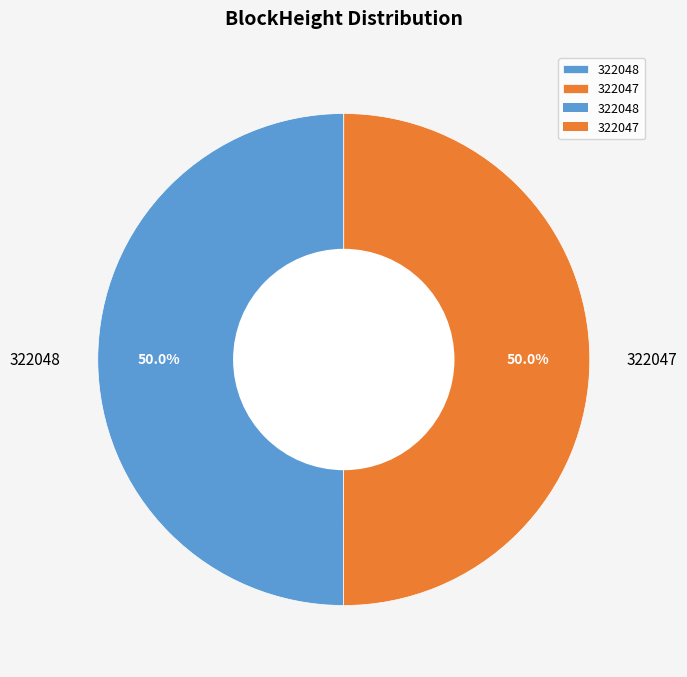

What is the ratio of the value at 322047 to the value at 322048?

1.0